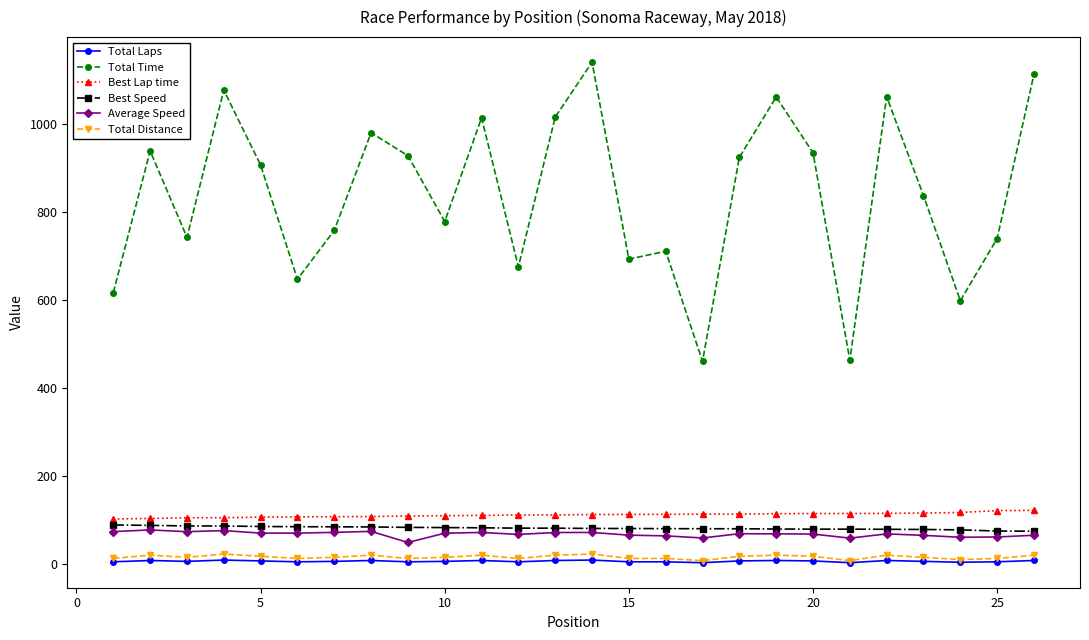

Which series has the widest spread of values?

Total Time